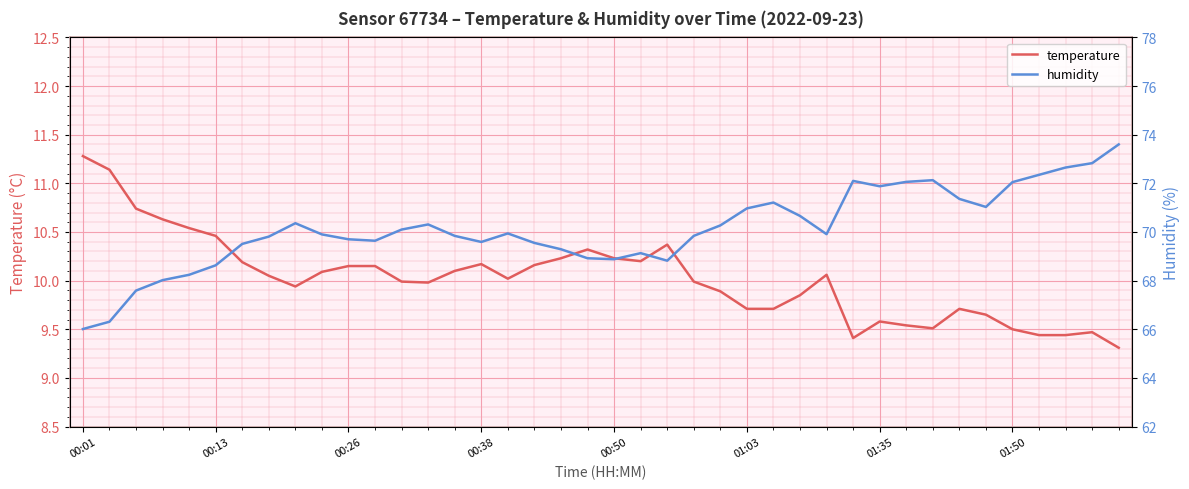

What is the lowest value of the humidity series?

66.0